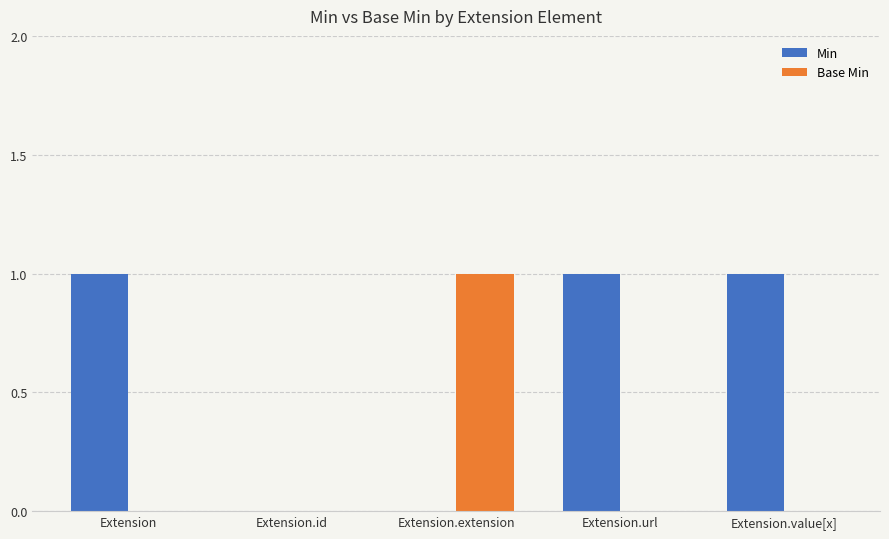

True or false: Min has a value of 2 at Extension.value[x].

False